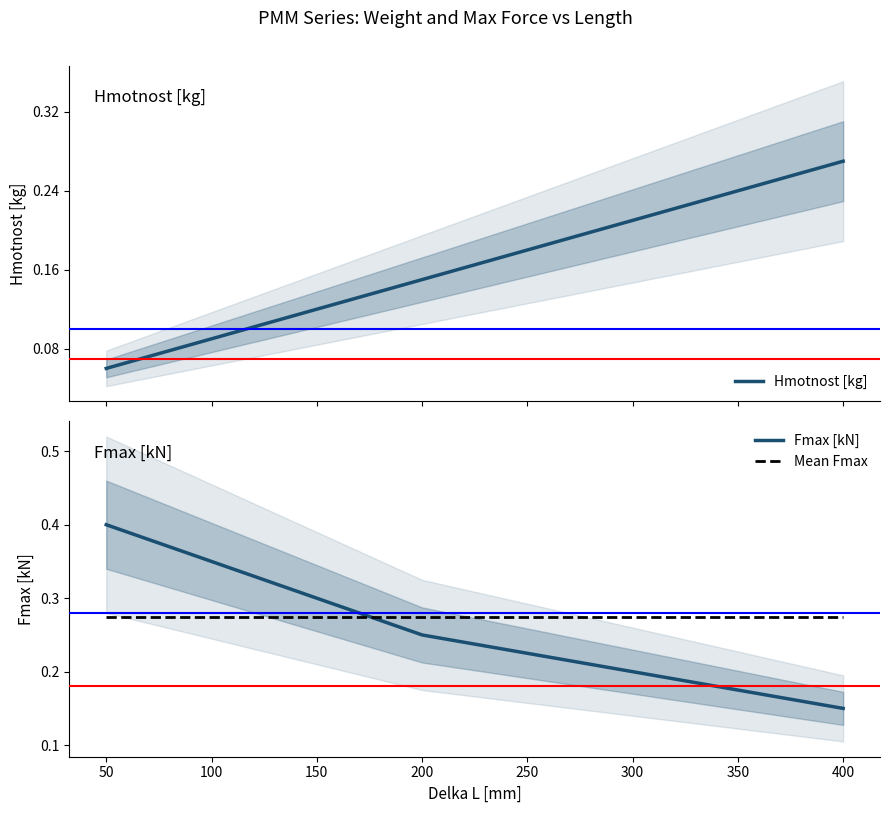

Which series has the largest range (max minus min)?

Fmax [kN]